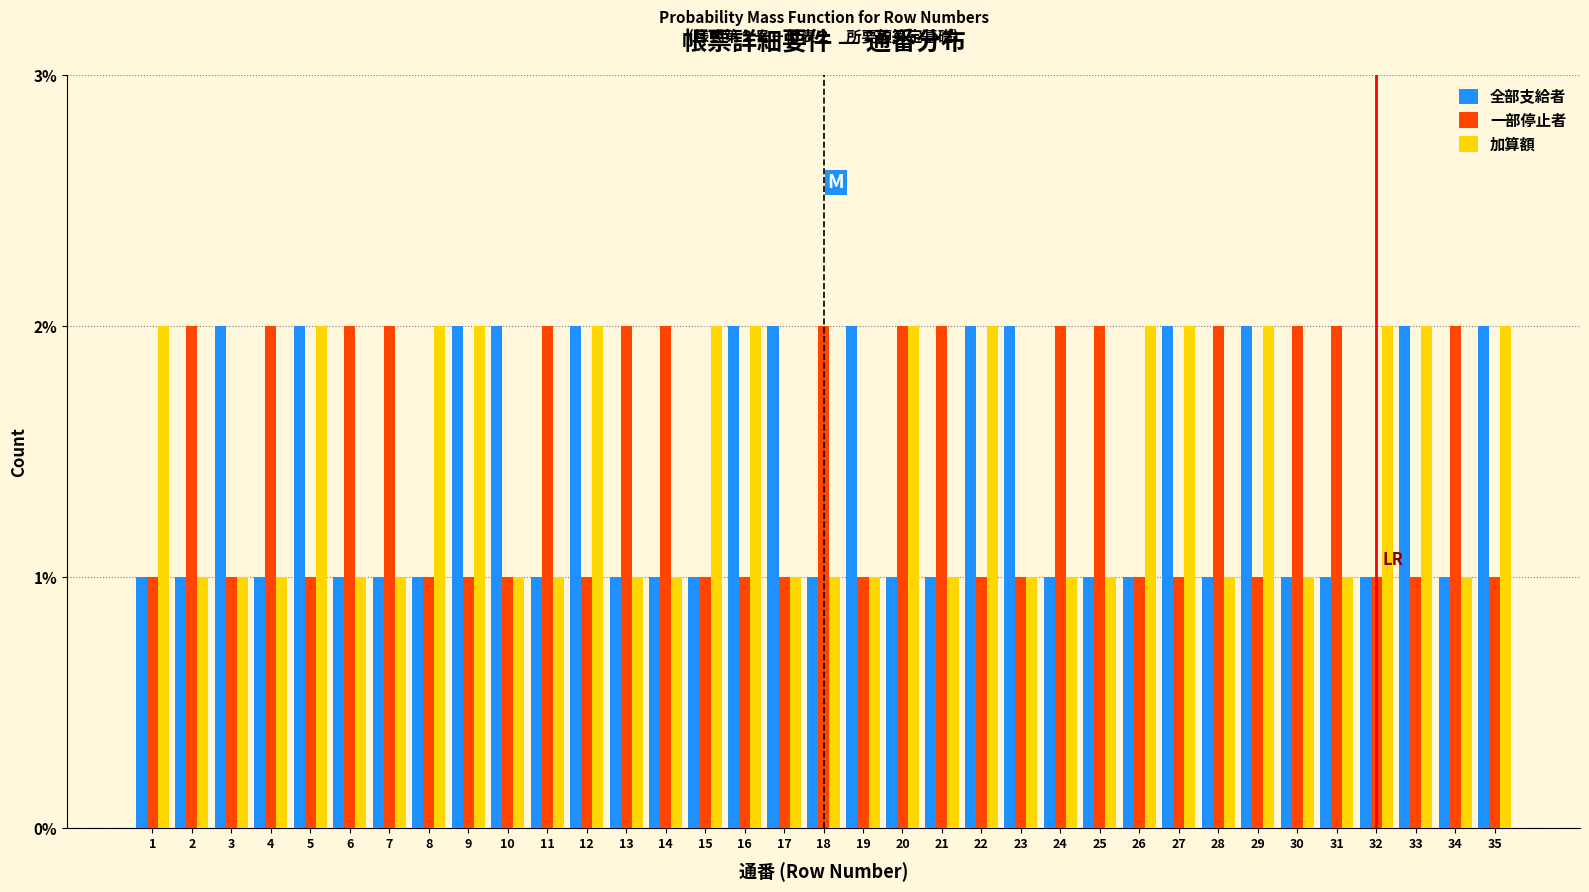

Between 20 and 30, which series saw the biggest shift?

加算額